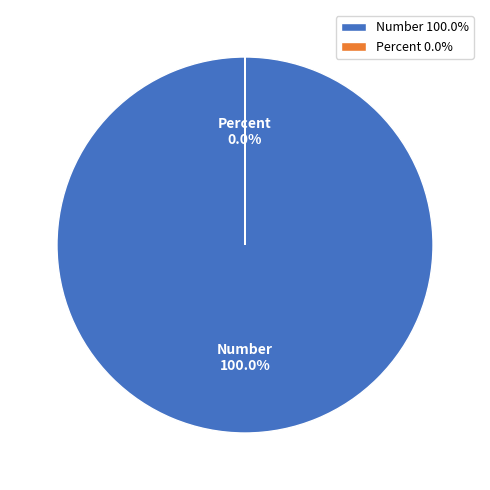

Does Number represent more than half of the total?

Yes